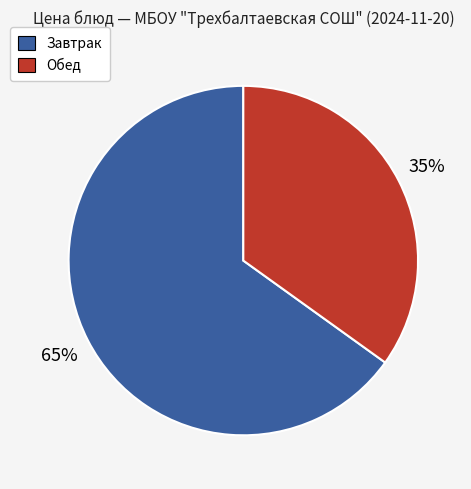

To the nearest percent, what is the difference between the largest and smallest slice percentages?

30%